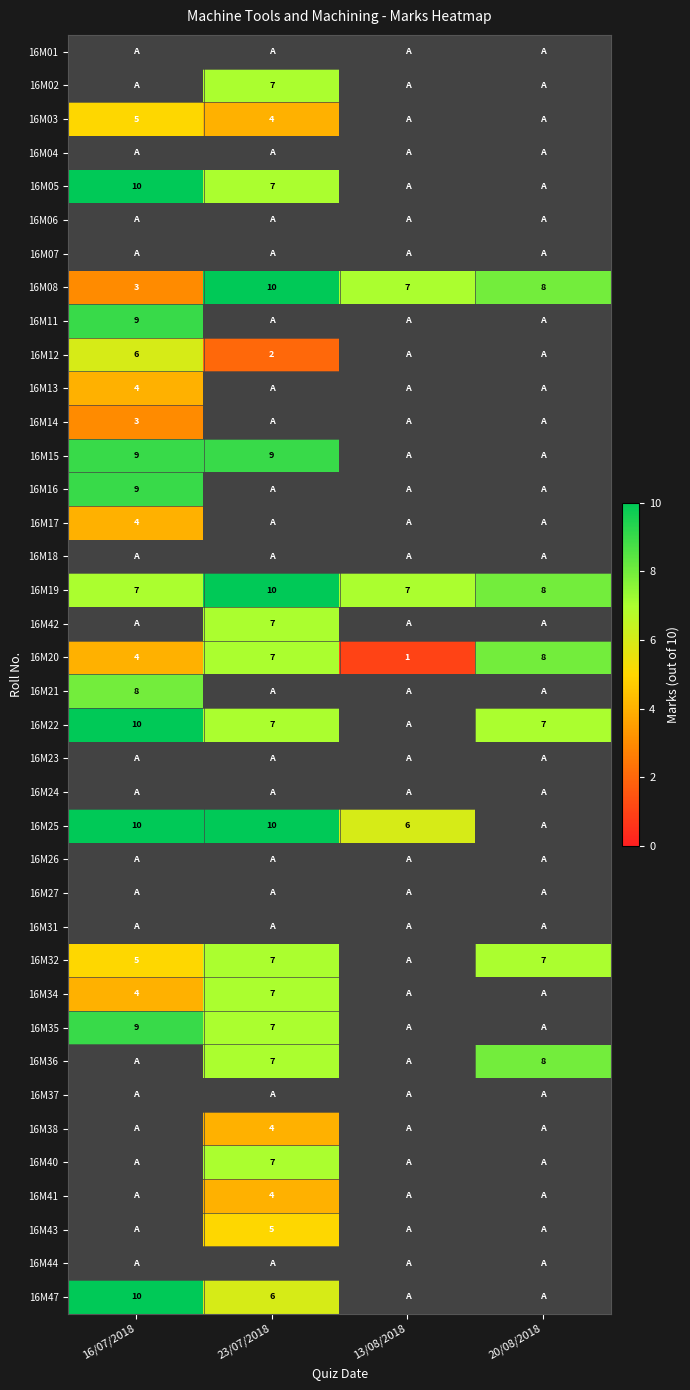

At 20/08/2018, list the series in order from largest to smallest.

16M08, 16M19, 16M20, 16M36, 16M22, 16M32, 16M02, 16M03, 16M05, 16M11, 16M12, 16M13, 16M14, 16M15, 16M16, 16M17, 16M42, 16M21, 16M25, 16M34, 16M35, 16M38, 16M40, 16M41, 16M43, 16M47